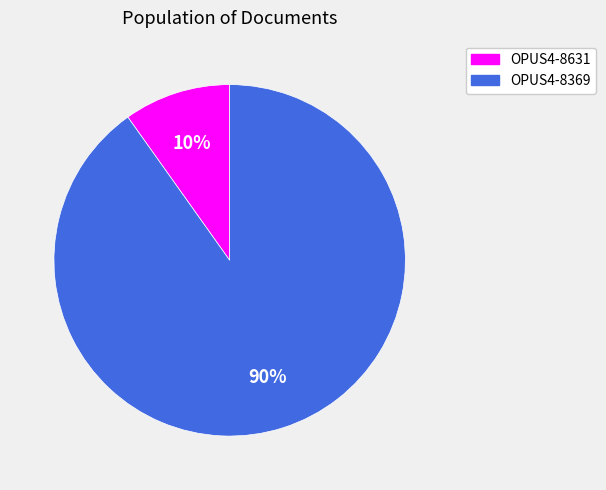

True or false: OPUS4-8369 accounts for 90% of the total.

True